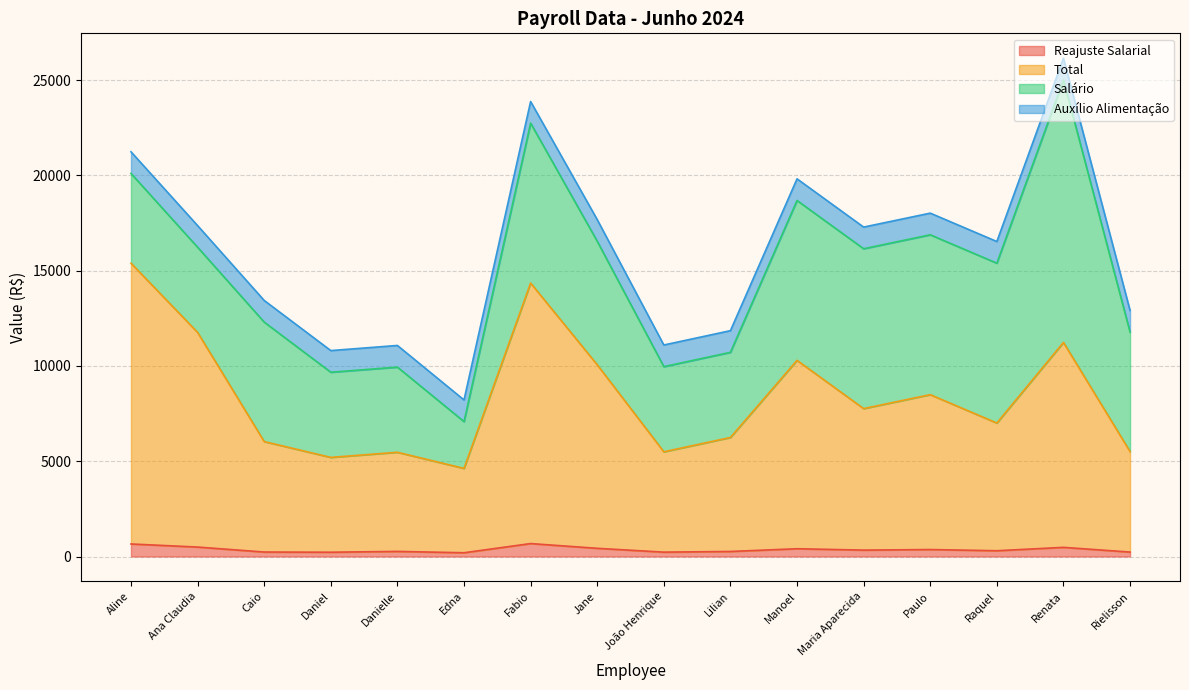

What is the difference between the Total values at Raquel and Aline?

8385.0